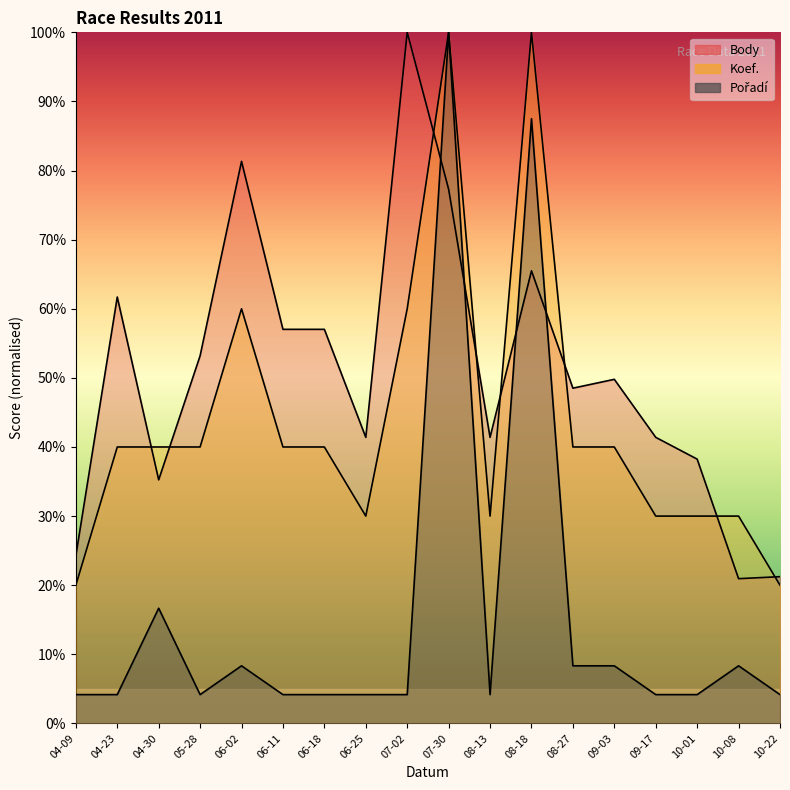

Which label corresponds to the largest value in the chart?

07-02